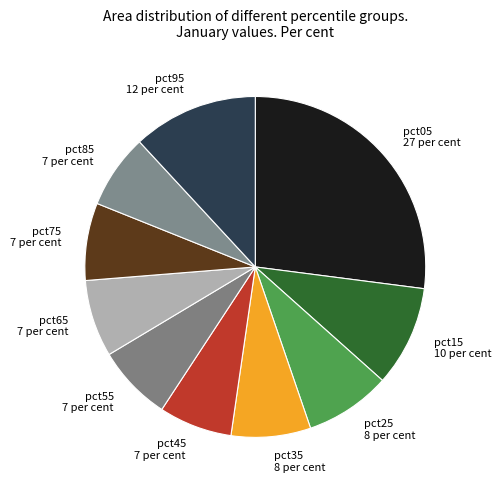

What is the largest slice in the pie chart?

pct05